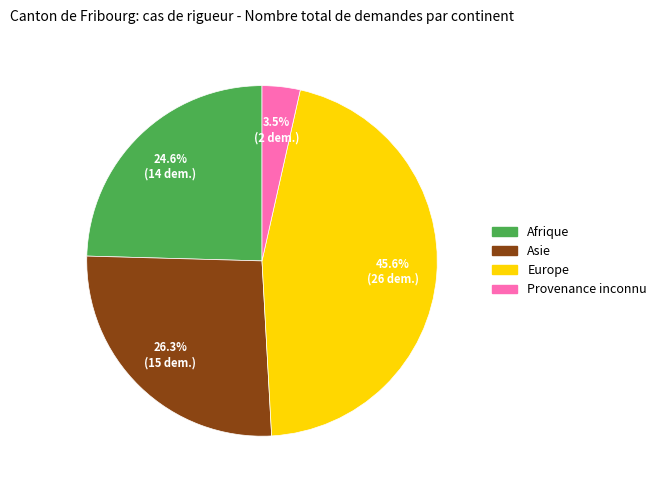

Do Provenance inconnu and Afrique together represent more than half of the pie?

No